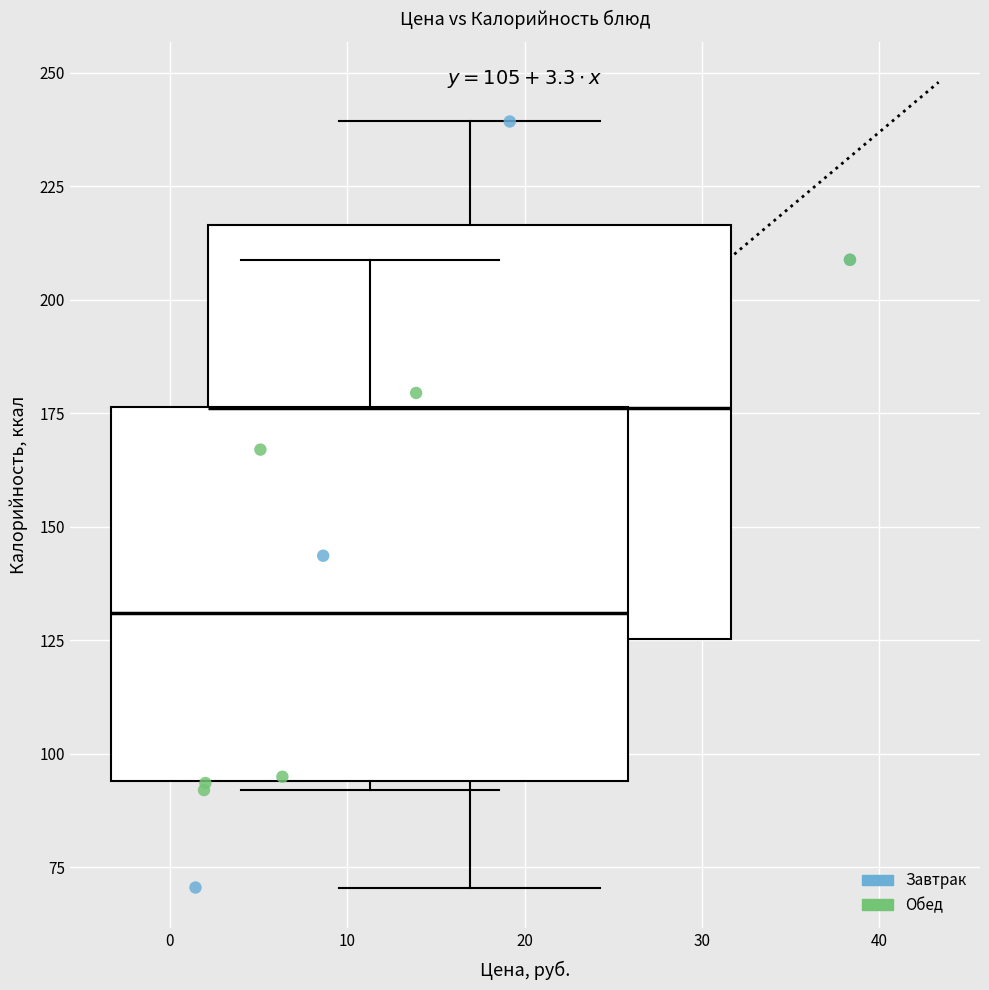

Which series reaches the minimum Y coordinate?

Завтрак